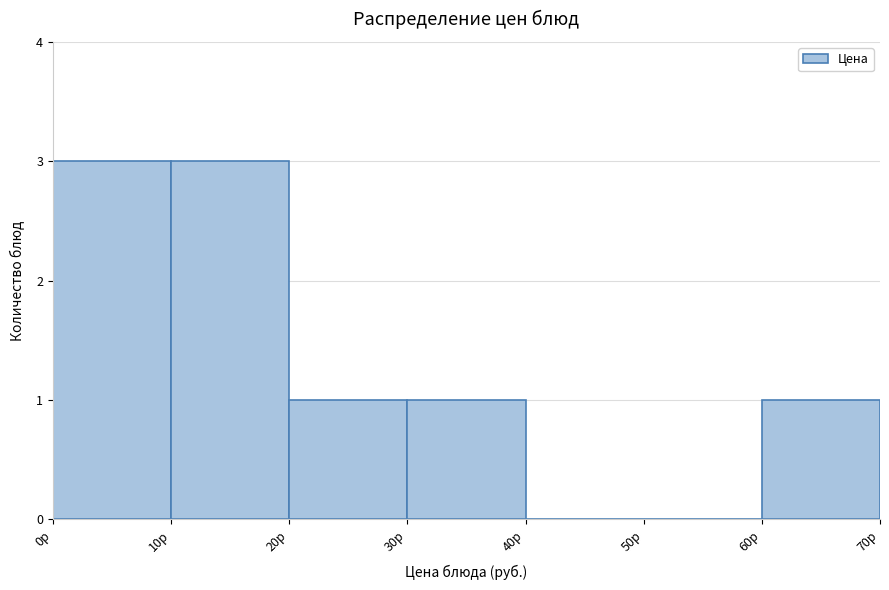

Reading left to right, transcribe this chart: for each bar, give the range it covers on the x-axis and its height. The values are not printed on the chart, so give them approximately, as read against the axis.

0 to 10: 3
10 to 20: 3
20 to 30: 1
30 to 40: 1
40 to 50: 0
50 to 60: 0
60 to 70: 1